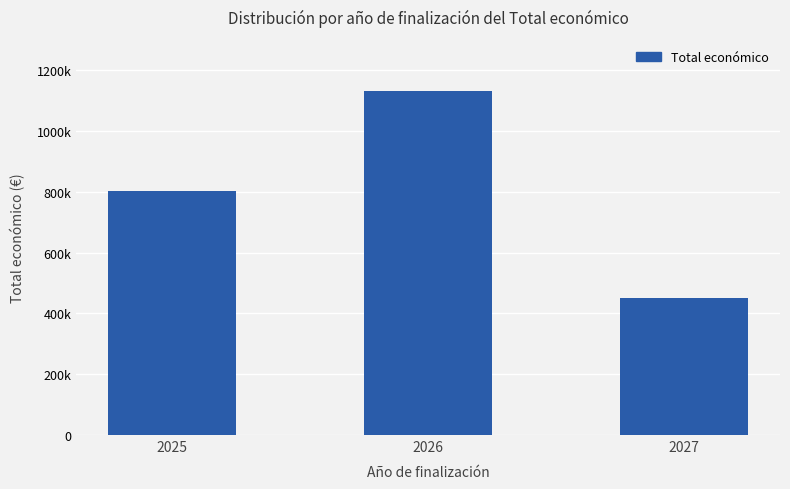

What is the maximum value shown in the chart?

1129999